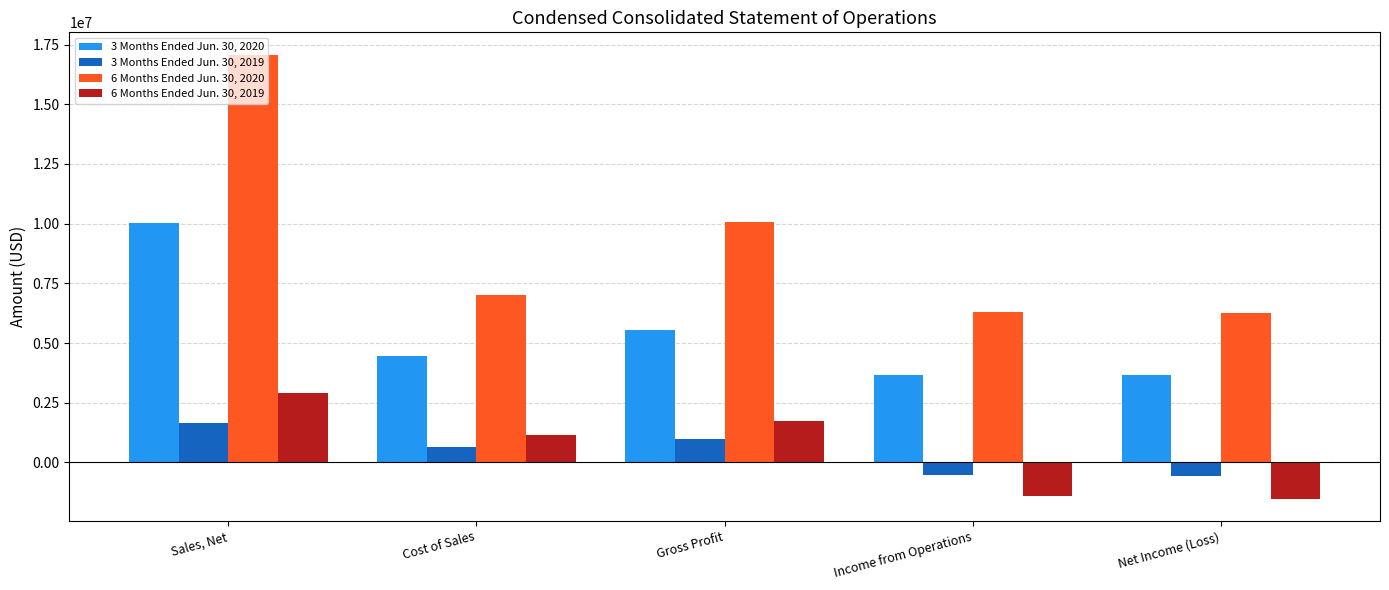

What is the label of the 4th bar from the right?

Cost of Sales